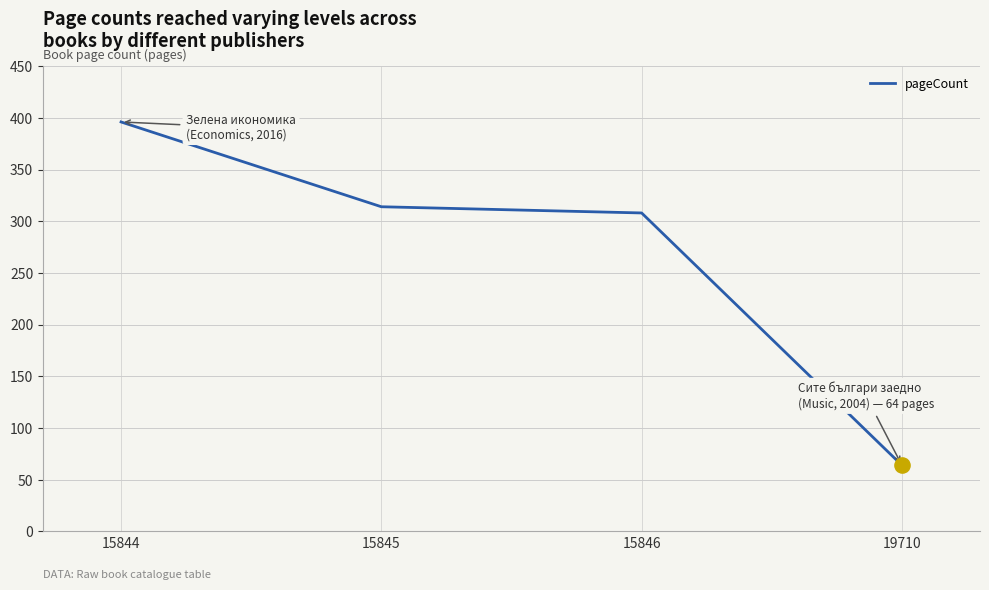

What is the ratio of the value at 15846 to the value at 19710?

4.8